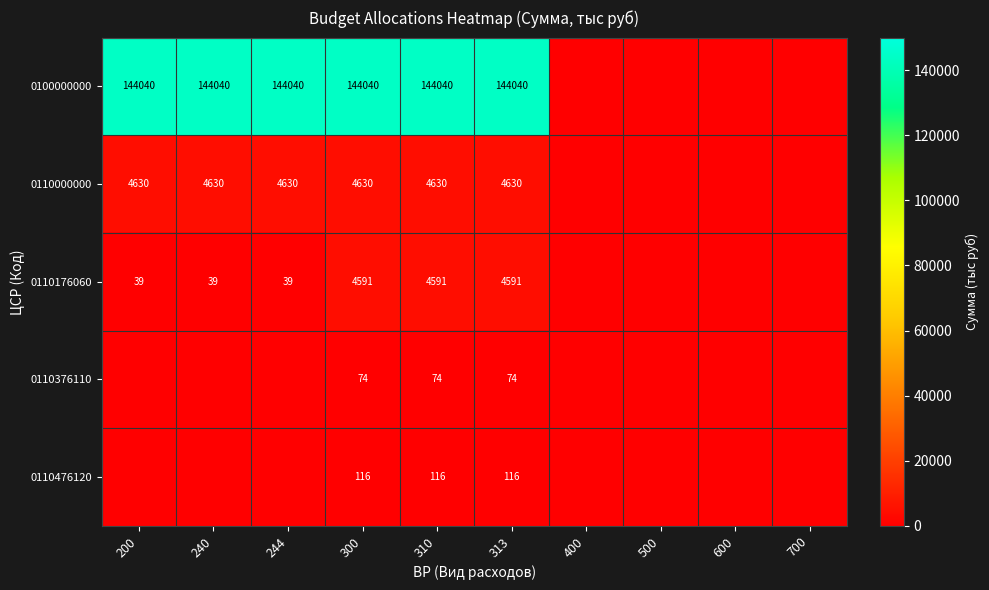

What is the sum of the 0110000000 values at 200 and 310?

9260